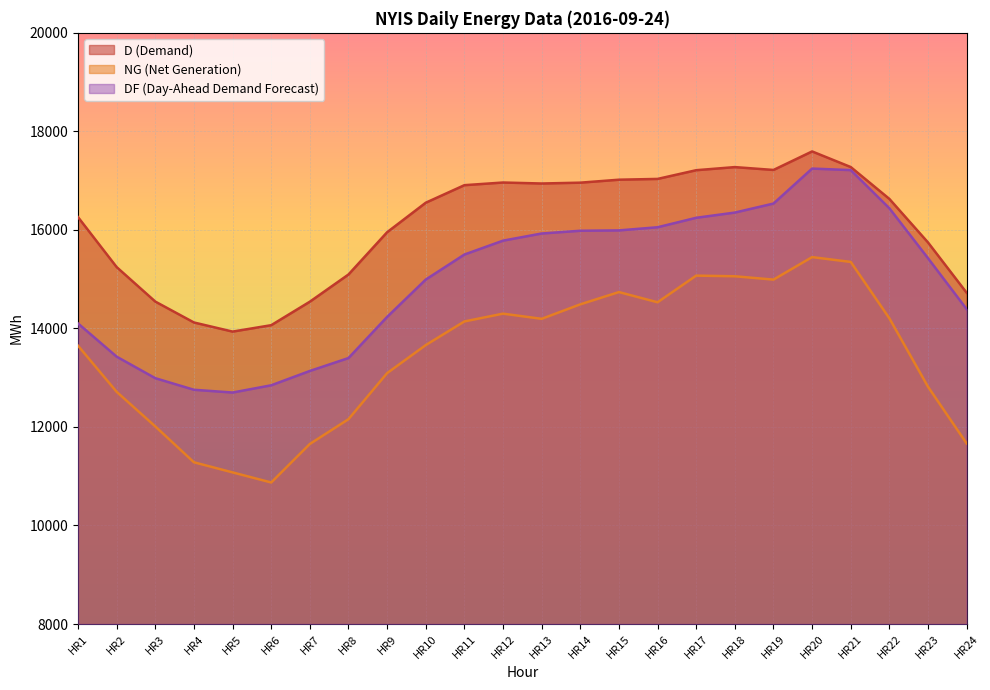

Reading left to right, extract all data points from this chart.

D (Demand): 16259	15245	14545	14121	13936	14066	14543	15095	15953	16552	16908	16962	16942	16959	17019	17035	17212	17275	17217	17593	17276	16629	15745	14724
NG (Net Generation): 13649	12713	12011	11283	11078	10873	11655	12158	13093	13662	14142	14300	14195	14489	14738	14531	15072	15059	14991	15448	15350	14205	12816	11665
DF (Day-Ahead Demand Forecast): 14101	13427	12990	12755	12699	12846	13137	13399	14234	14992	15500	15782	15927	15983	15990	16054	16246	16352	16535	17245	17214	16439	15425	14391